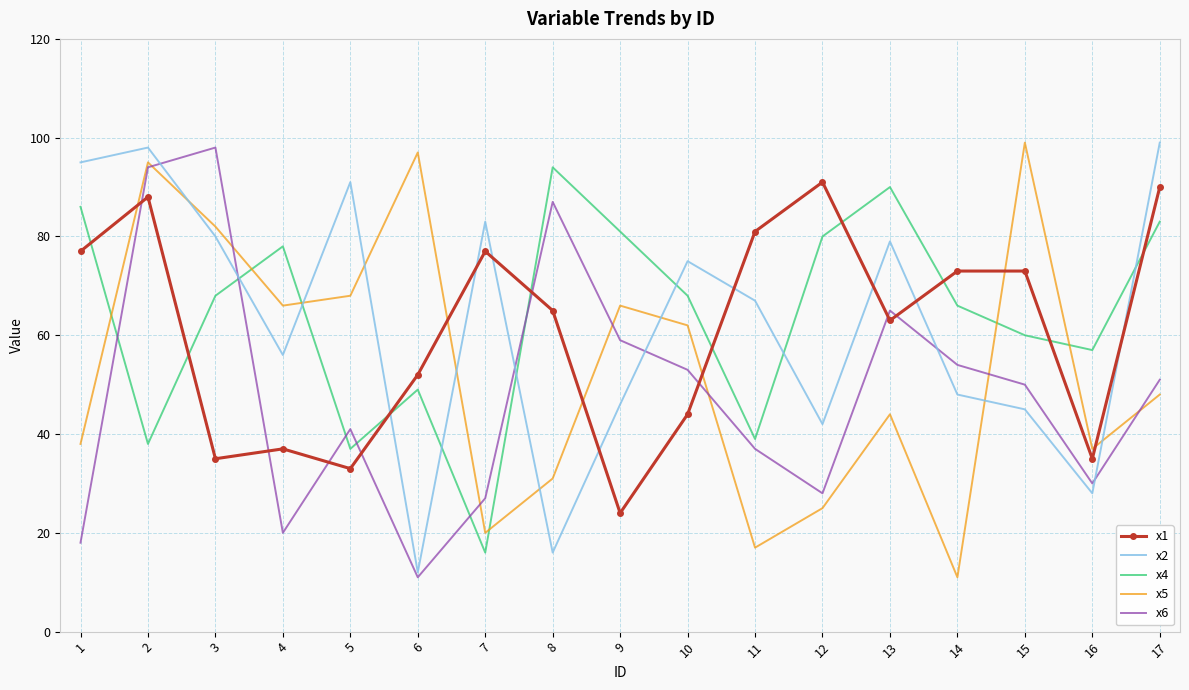

Where is the first local maximum for x6?

3